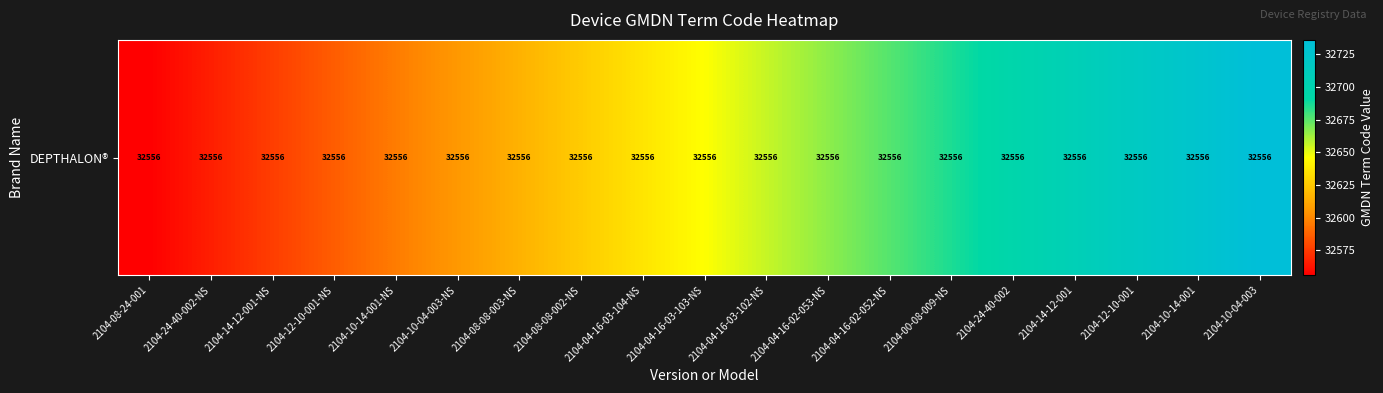

At which label does the data first exceed 32646?

2104-04-16-03-102-NS